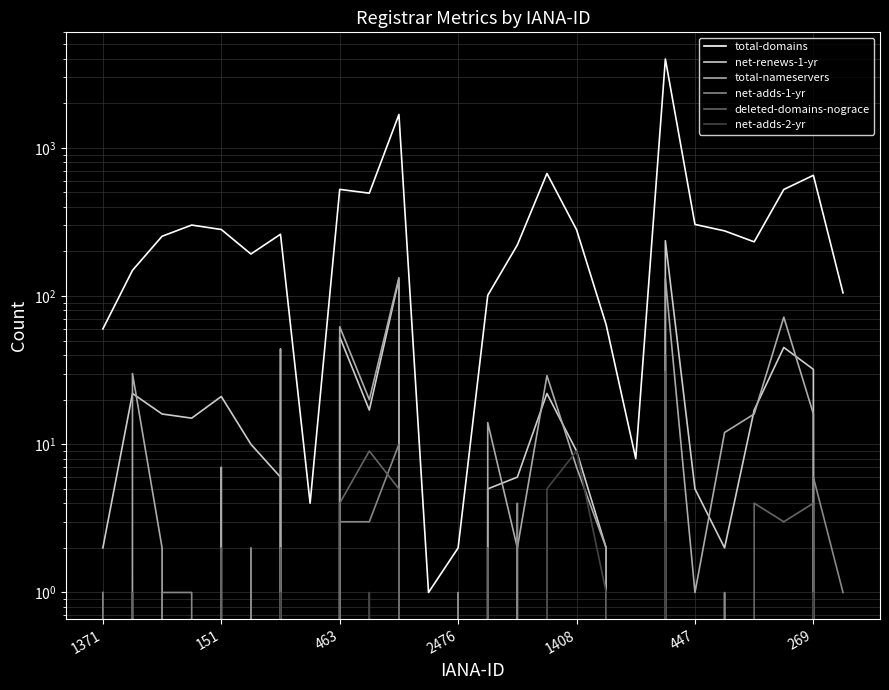

How many lines are shown in the chart?

6